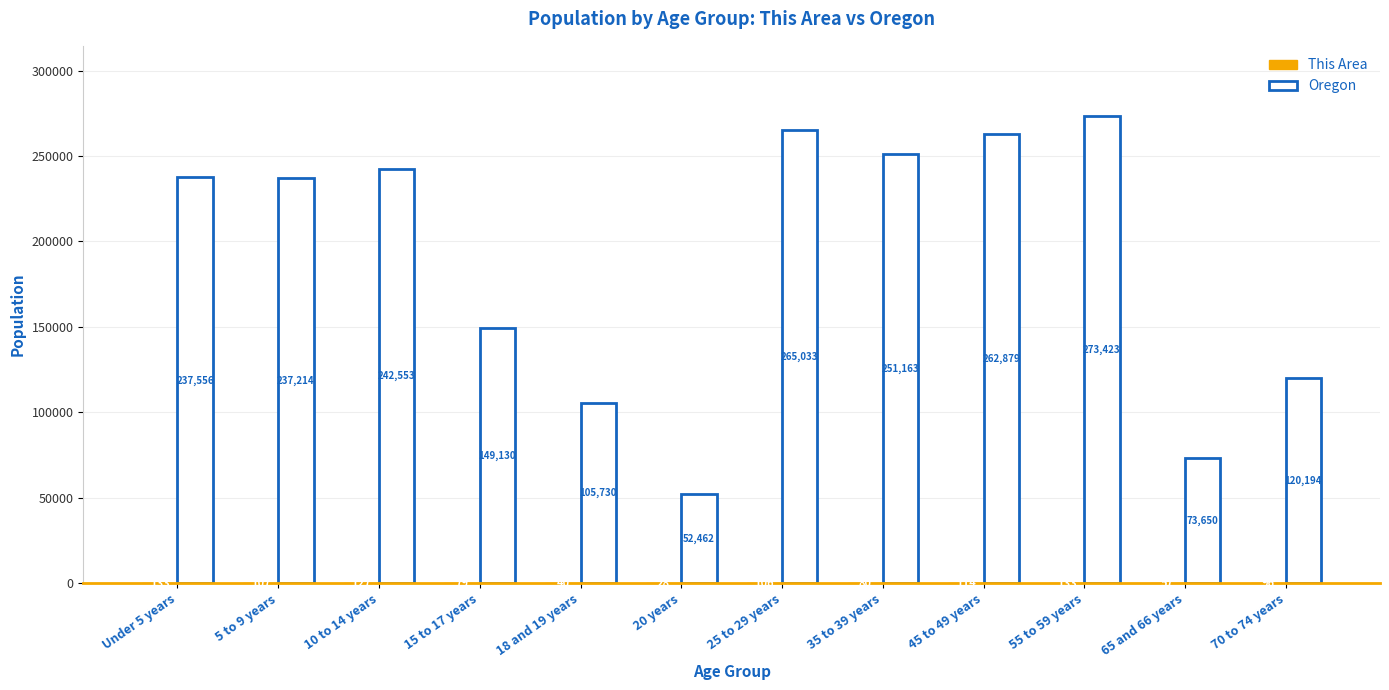

The Oregon series shows 265033 at 25 to 29 years. True or false?

True